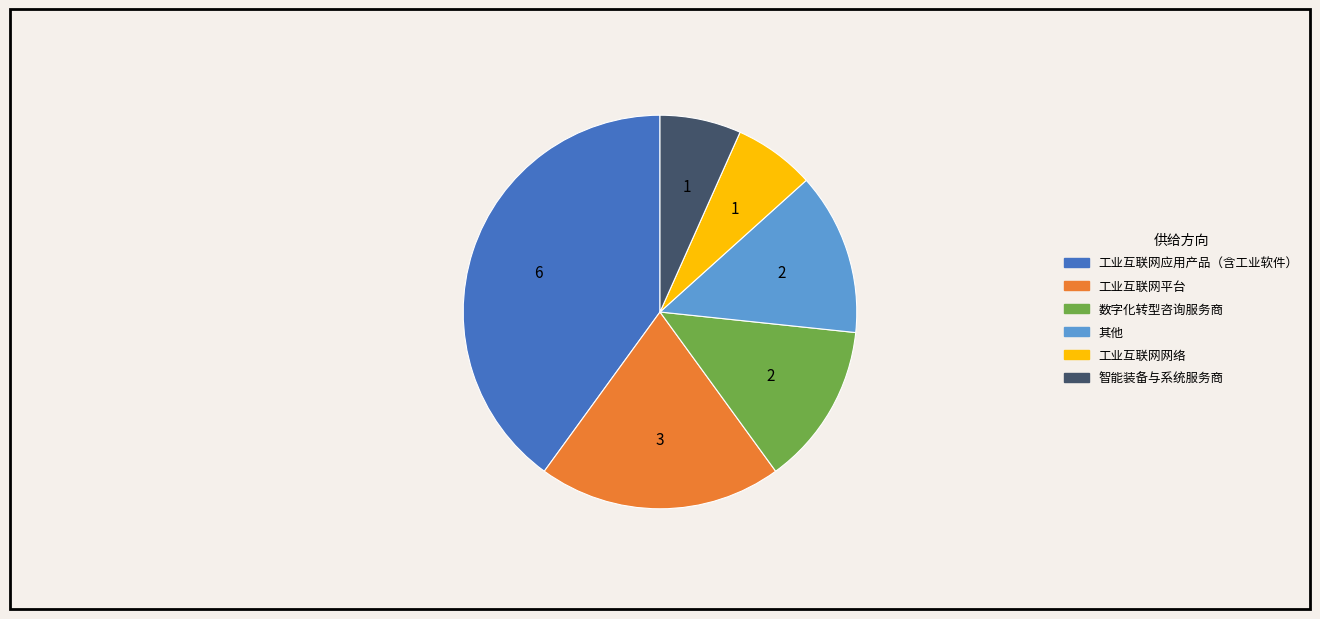

How many slices are in this pie chart?

6